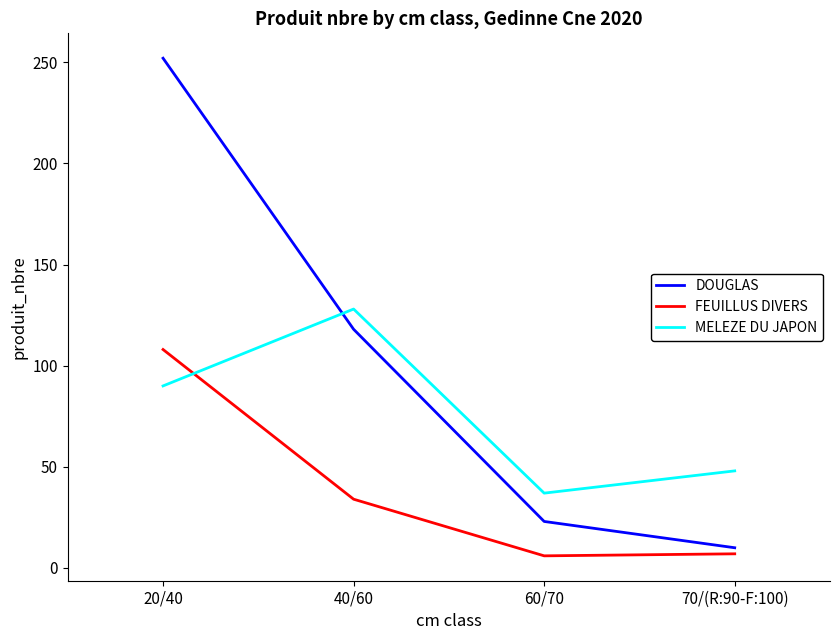

Which category has the highest value across all series?

20/40